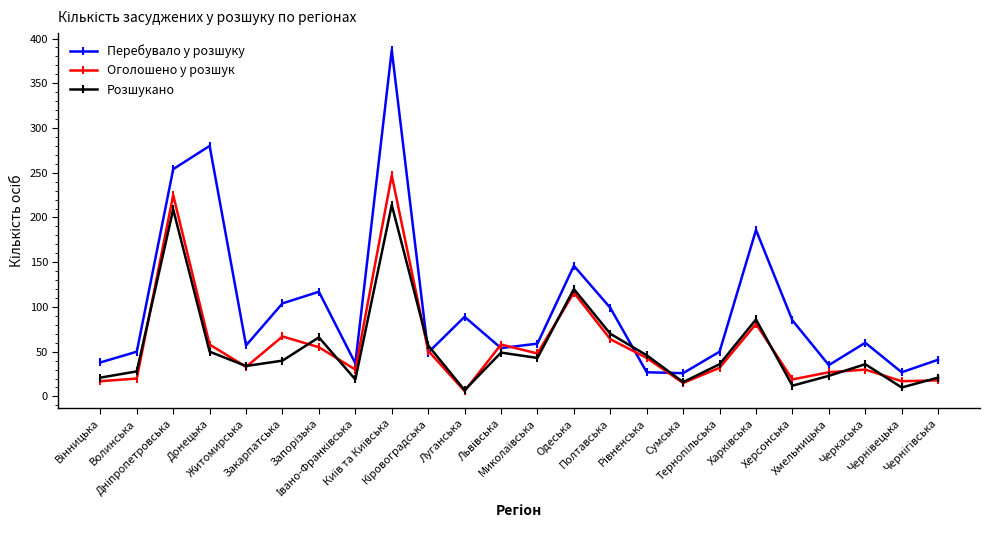

Which series has the largest total across all categories?

Перебувало у розшуку